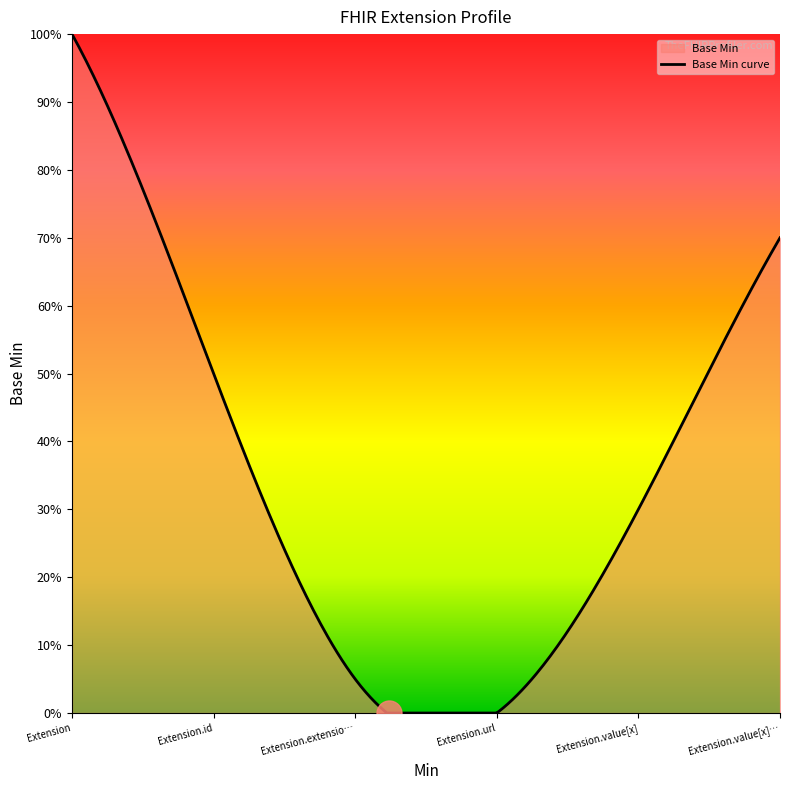

How many data points does each series have?

6